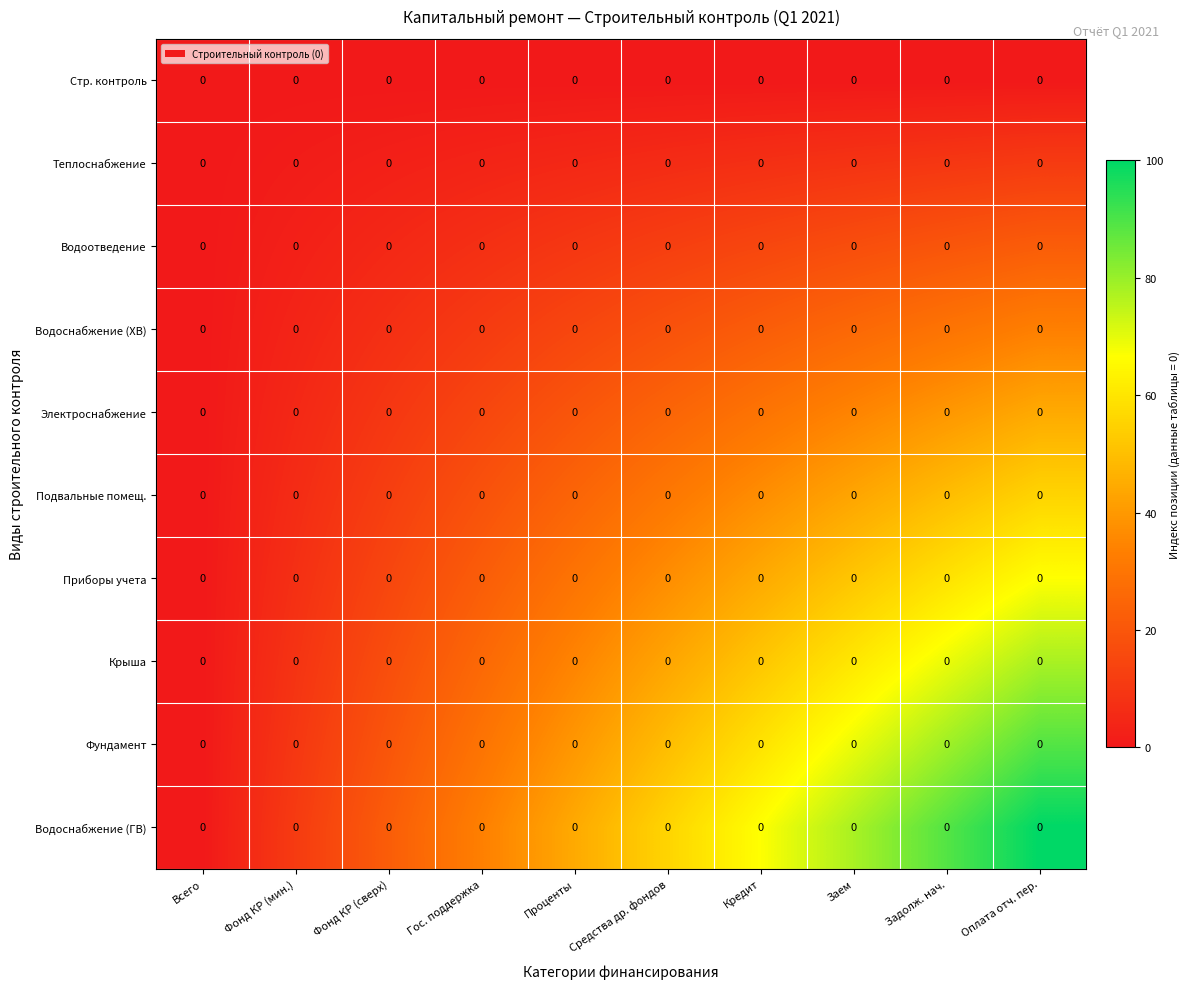

Between Всего and Средства др. фондов, which series saw the biggest shift?

Водоснабжение (ГВ)